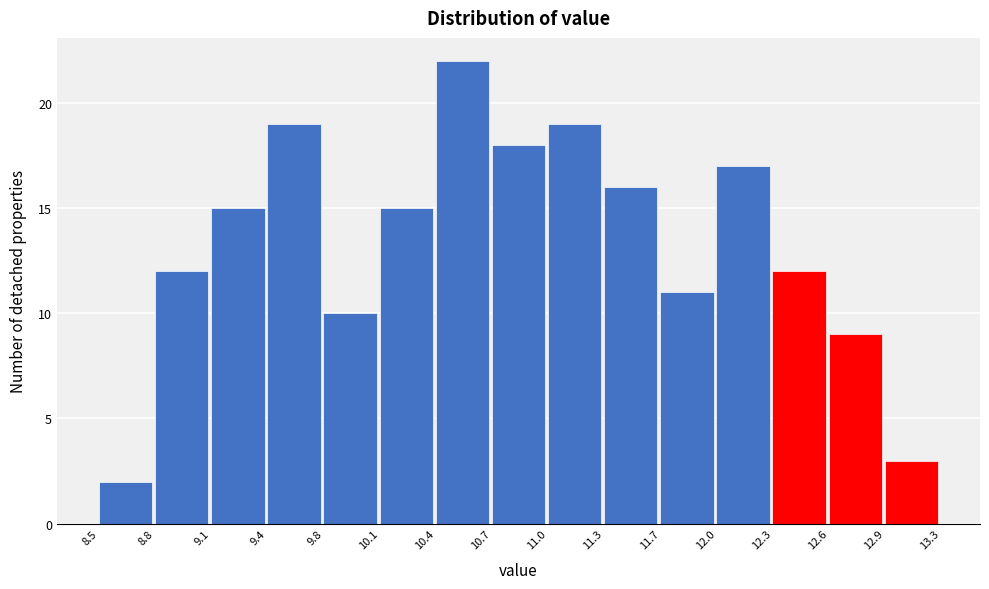

Reading left to right, transcribe this chart: for each bar, give the range it covers on the x-axis and its height. The values are not printed on the chart, so give them approximately, as read against the axis.

8.5 to 8.8: 2
8.8 to 9.1: 12
9.1 to 9.4: 15
9.4 to 9.8: 19
9.8 to 10.1: 10
10.1 to 10.4: 15
10.4 to 10.7: 22
10.7 to 11.0: 18
11.0 to 11.3: 19
11.3 to 11.7: 16
11.7 to 12.0: 11
12.0 to 12.3: 17
12.3 to 12.6: 12
12.6 to 12.9: 9
12.9 to 13.3: 3